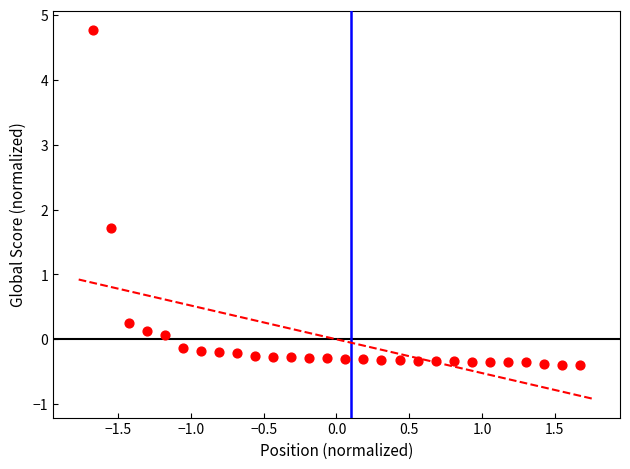

What Y value in the scatter plot is closest to 2?

1.7